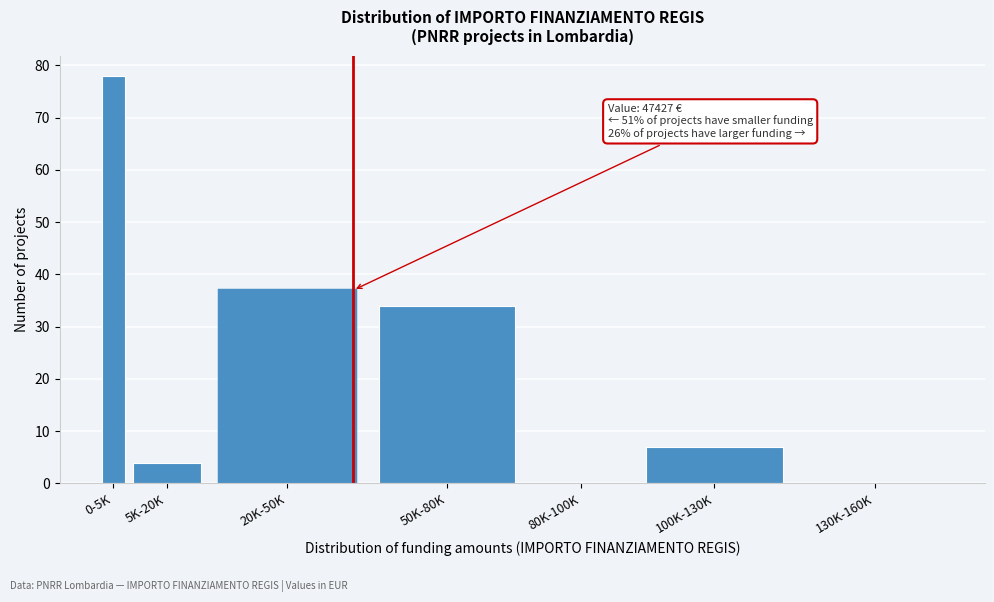

Reading right to left, extract all data points from this chart.

130K-160K=0	100K-130K=7	80K-100K=0	50K-80K=34	20K-50K=37	5K-20K=4	0-5K=78